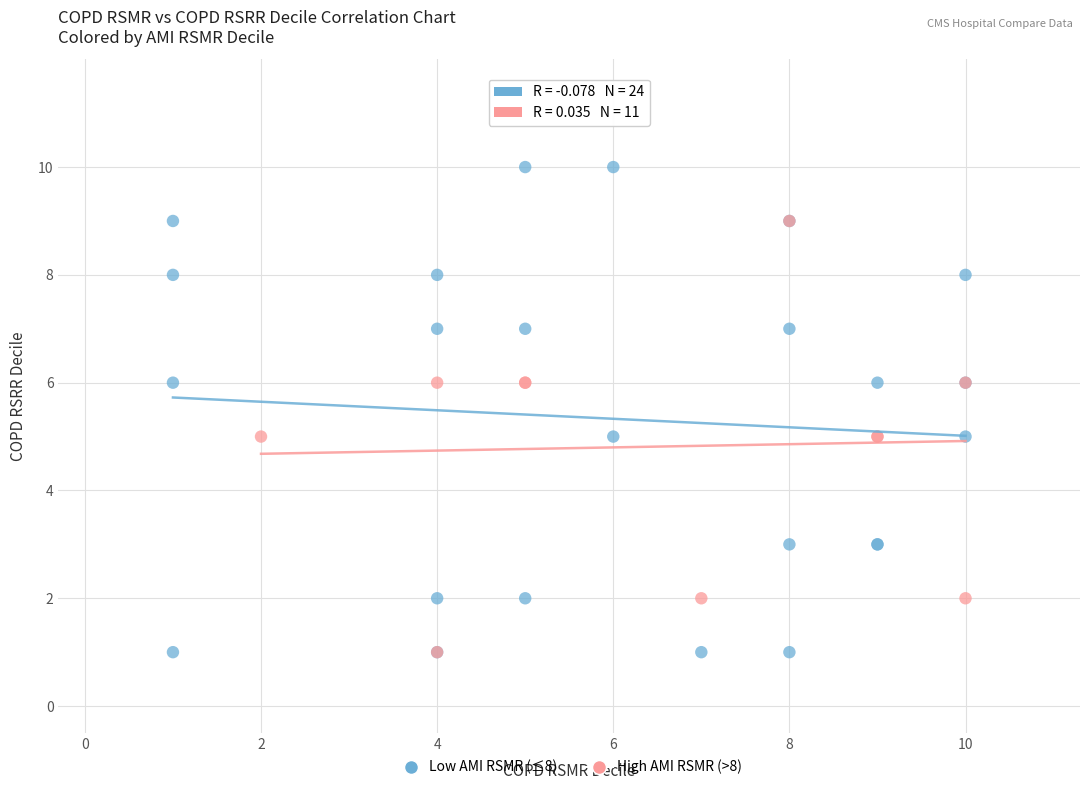

What are all the series names shown in the legend?

Low AMI RSMR (≤8), High AMI RSMR (>8)